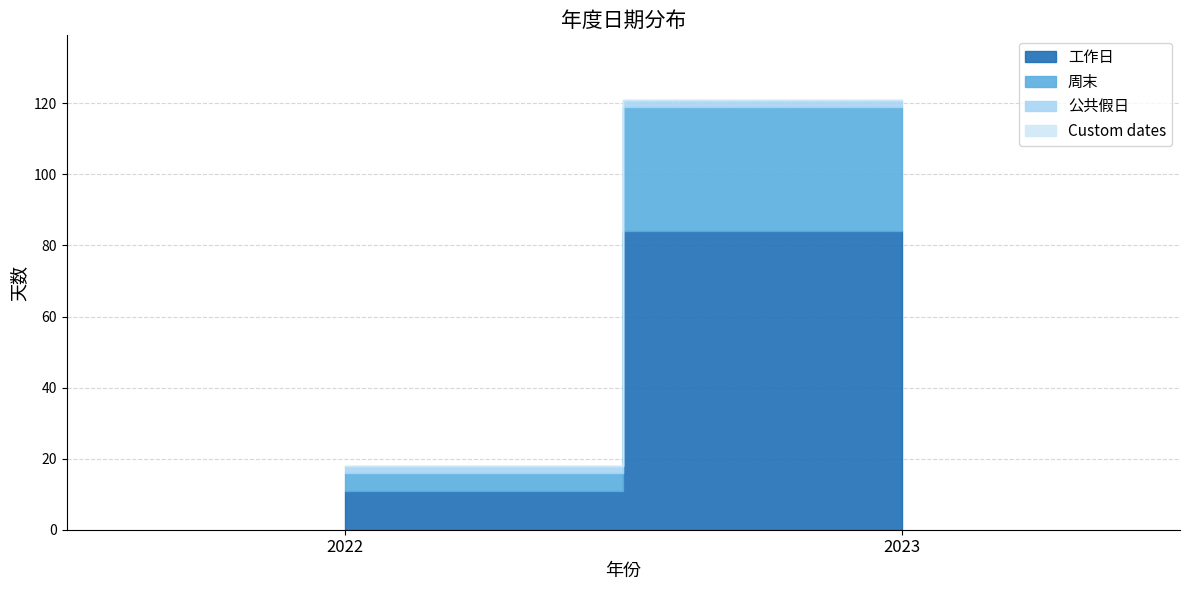

How many series are shown in this chart?

4